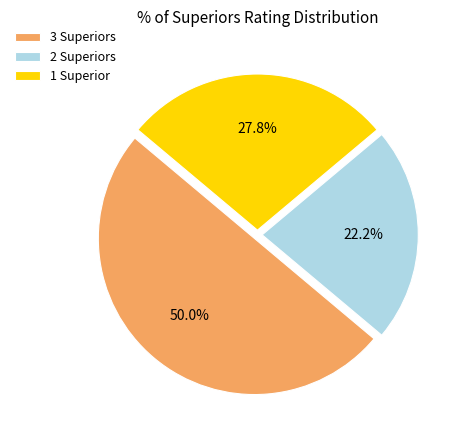

Which category has the smallest portion of the pie?

2 Superiors